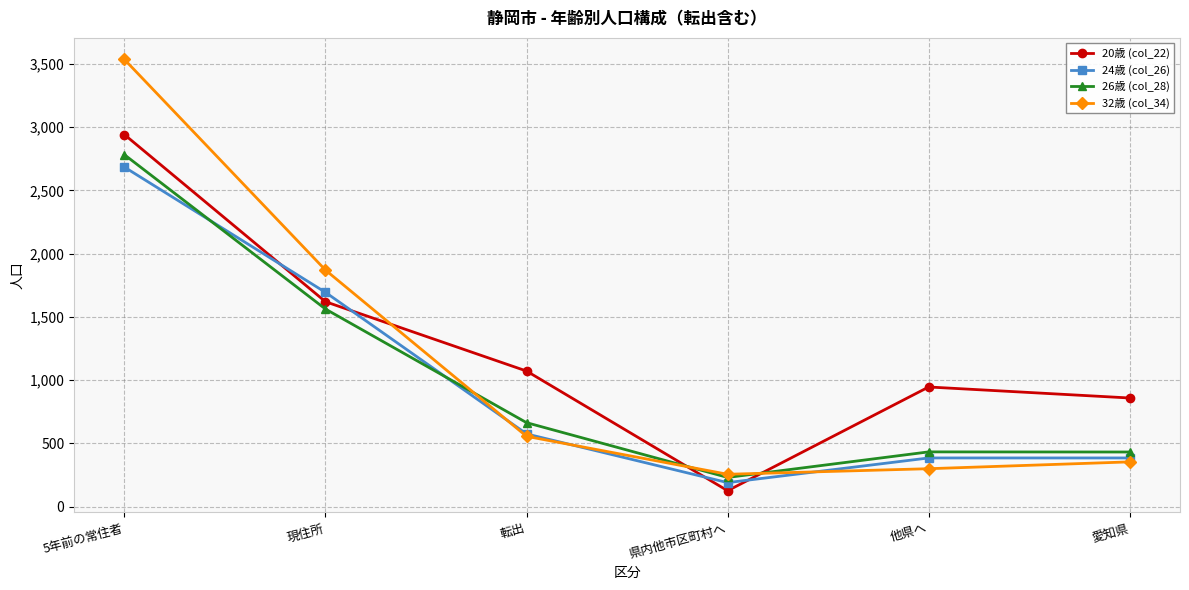

Rank the series by their maximum value, from lowest to highest.

24歳 (col_26), 26歳 (col_28), 20歳 (col_22), 32歳 (col_34)